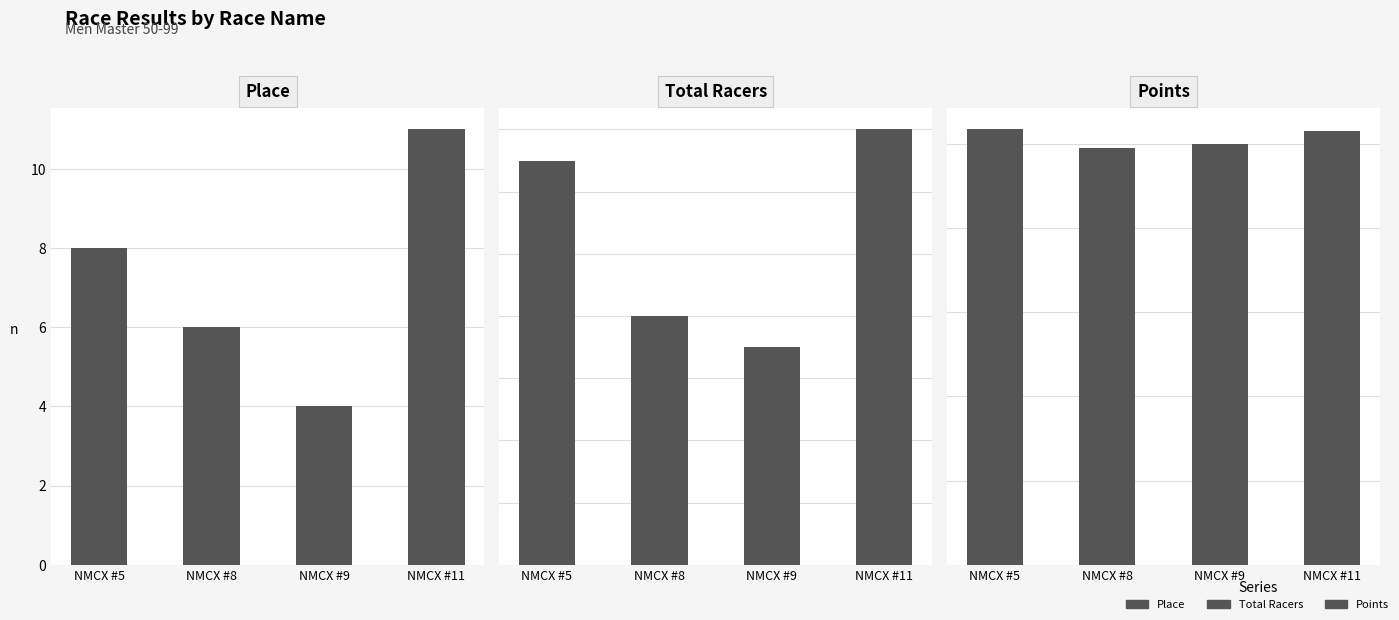

Which category has the highest value in the Total Racers series?

NMCX #11